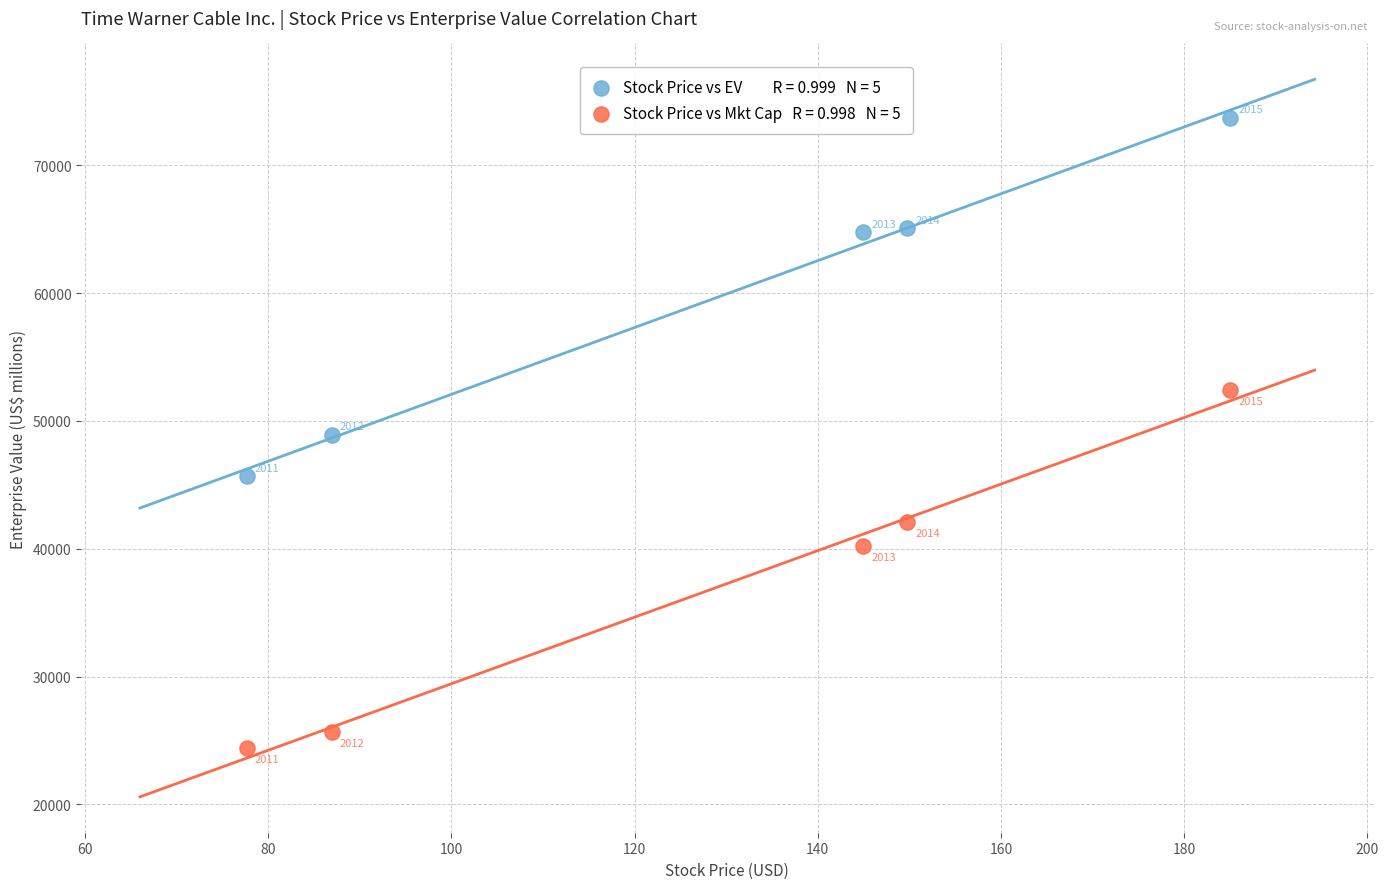

Across all data points, what is the average Y value?

48294